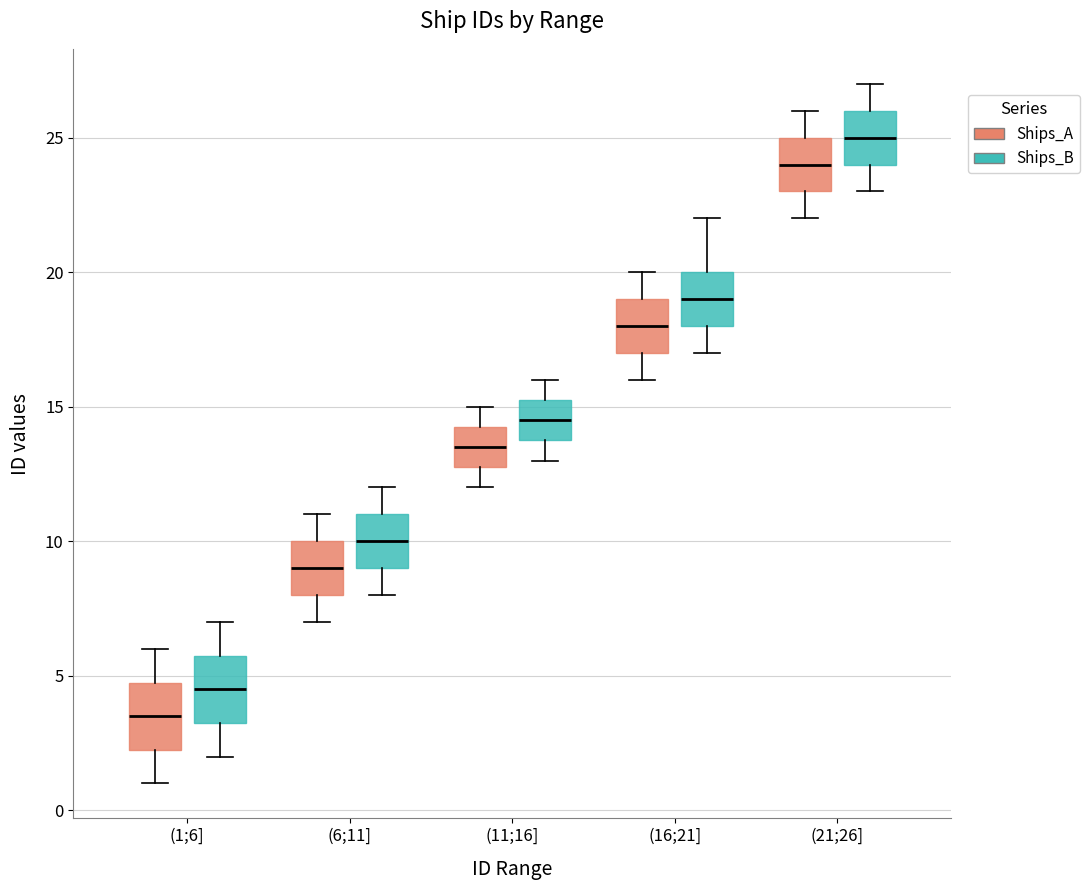

Which box has the lowest median line?

(1;6] (Ships_A)